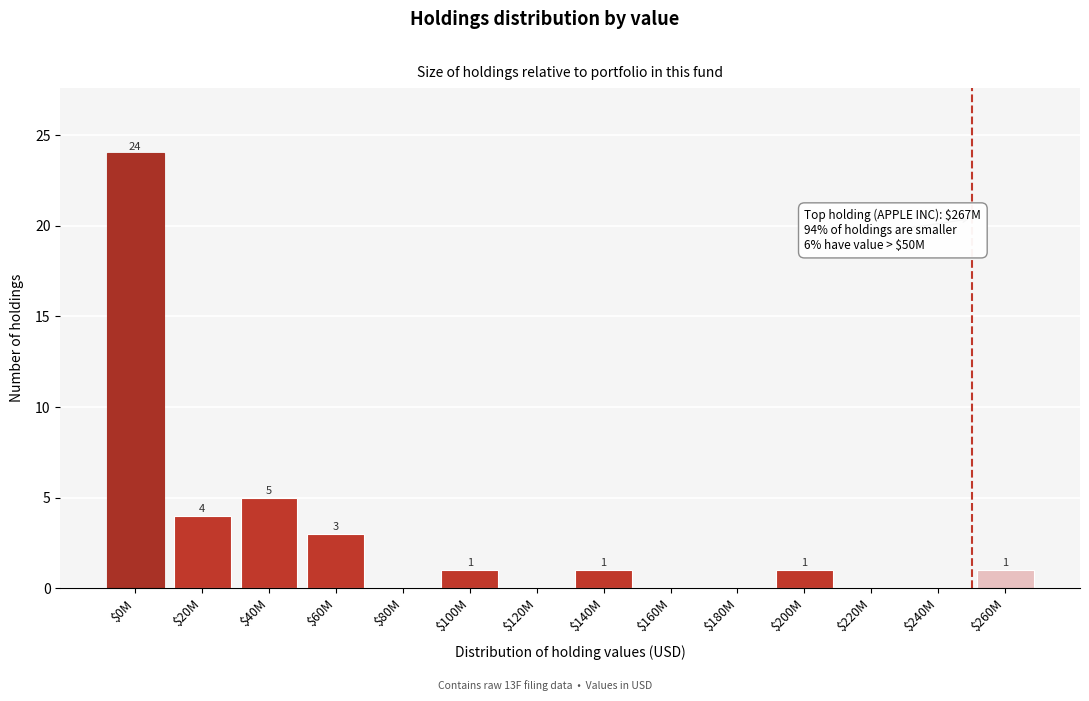

The chart shows a value of -13 at $220M. True or false?

False